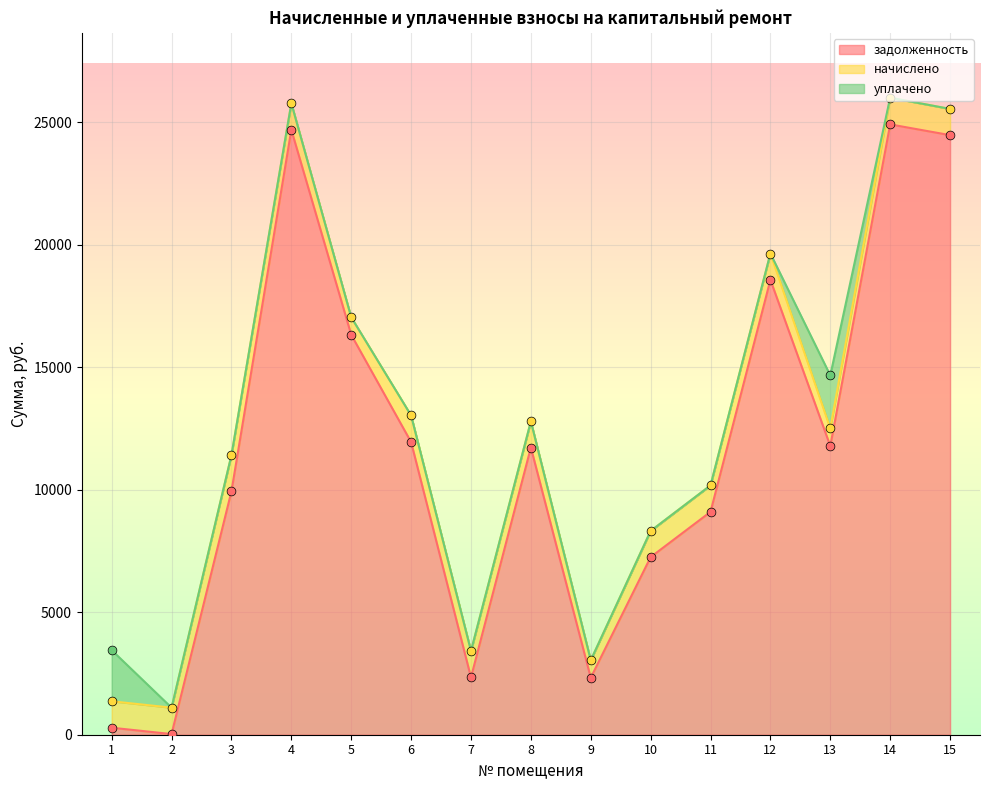

Which series has the largest Y range (max minus min)?

задолженность